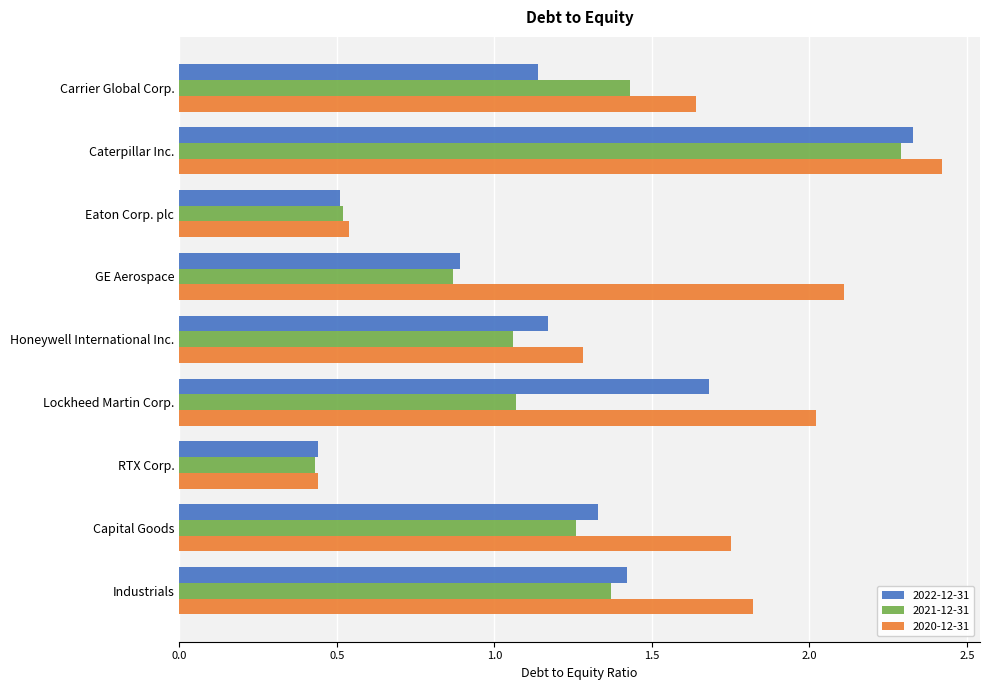

How many data points in 2021-12-31 are above 1?

6